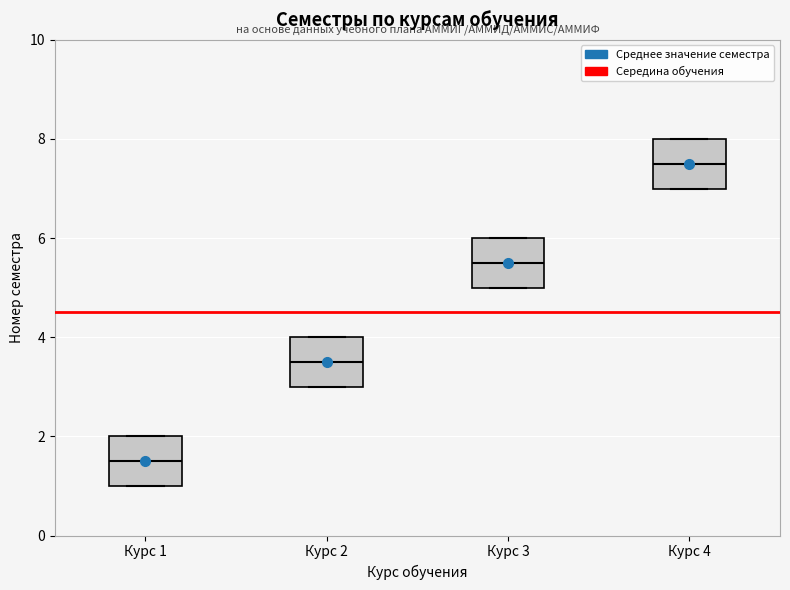

Reading left to right, read every box against the y-axis: the position of its median line, the range the box covers, and the ends of its whiskers. The values are not printed on the chart, so give them approximately, as read against the axis.

Курс 1: median 1.6, box 1.0 to 2.0, whiskers 1.0 to 2.0
Курс 2: median 3.6, box 3.0 to 4.0, whiskers 3.0 to 4.0
Курс 3: median 5.6, box 5.0 to 6.0, whiskers 5.0 to 6.0
Курс 4: median 7.6, box 7.0 to 8.0, whiskers 7.0 to 8.0